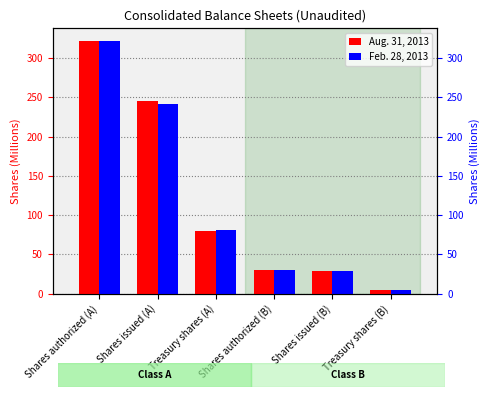

Reading right to left, extract all data points from this chart.

Aug. 31, 2013: Treasury shares (B)=5.0	Shares issued (B)=28.5	Shares authorized (B)=30.0	Treasury shares (A)=80.3	Shares issued (A)=246.0	Shares authorized (A)=322.0
Feb. 28, 2013: Treasury shares (B)=5.0	Shares issued (B)=28.5	Shares authorized (B)=30.0	Treasury shares (A)=80.8	Shares issued (A)=242.1	Shares authorized (A)=322.0